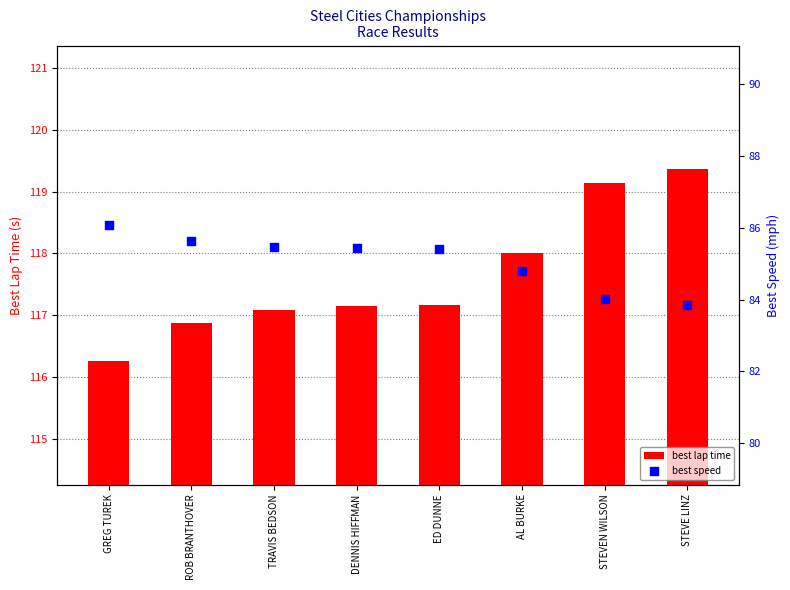

Which series contains the lowest Y value?

best speed